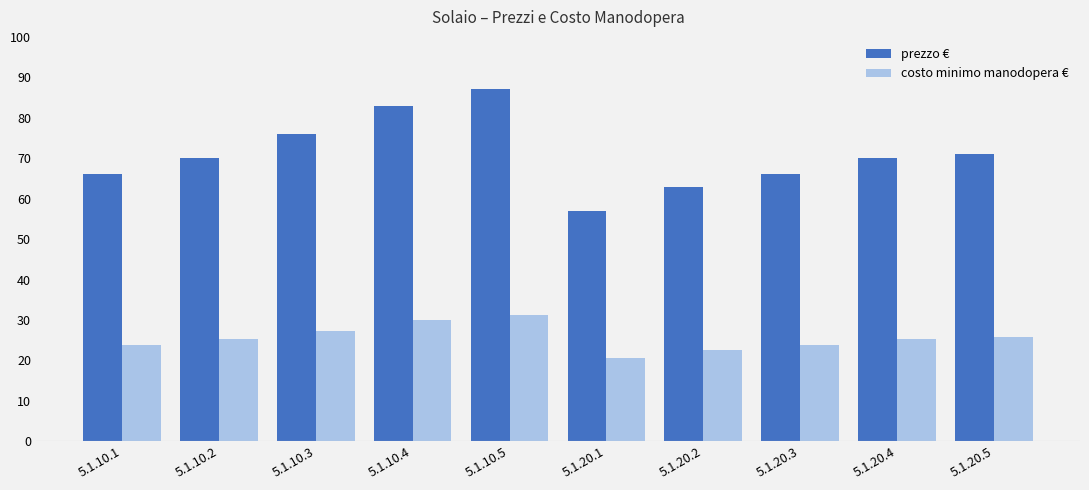

True or false: prezzo € has a value of 22.3 at 5.1.20.1.

False